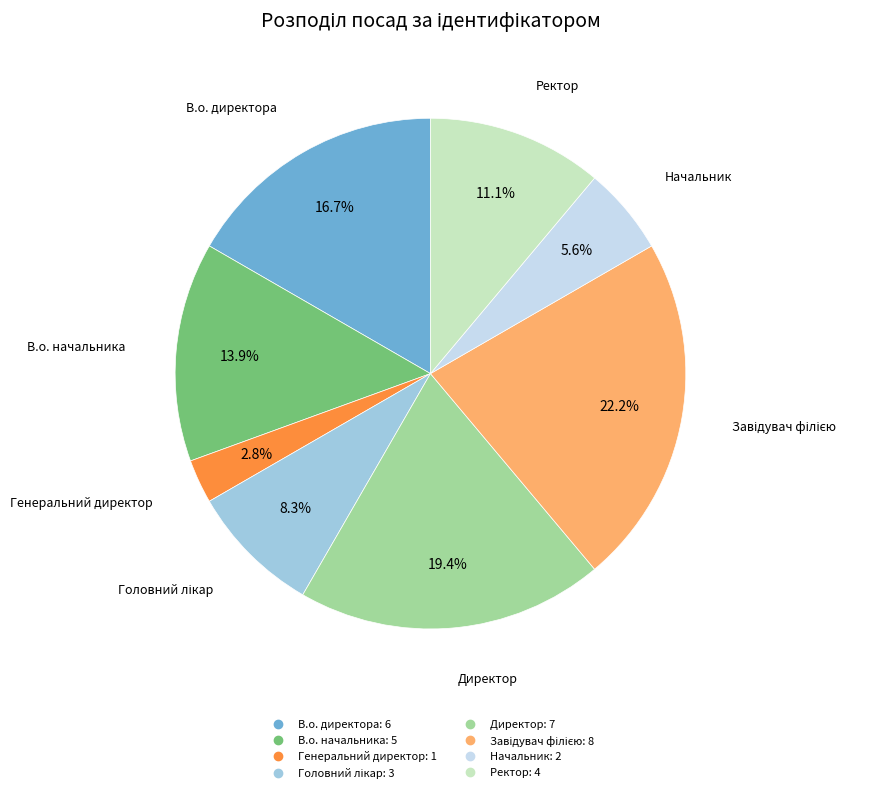

Do В.о. директора and Генеральний директор together represent more than half of the pie?

No